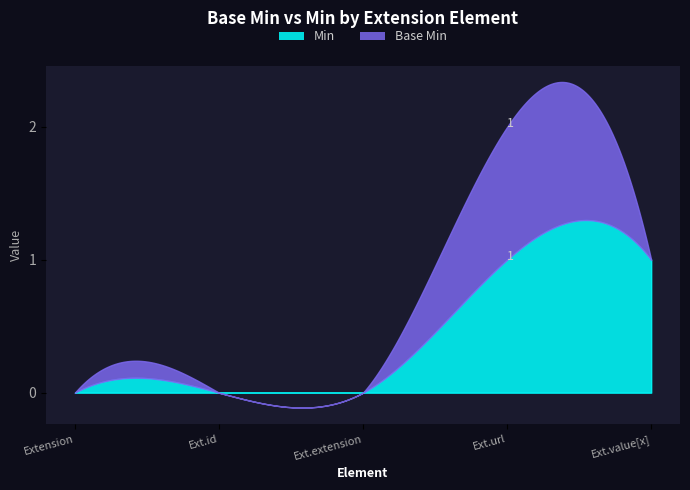

What is the difference between the Min values at Extension.url and Extension?

1